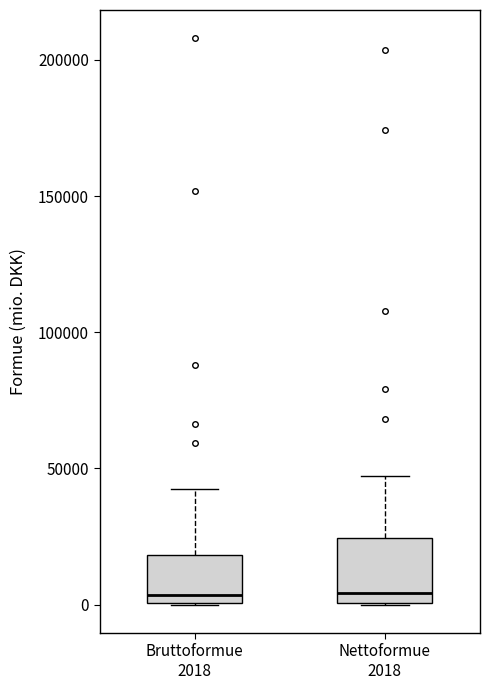

Reading left to right, read every box against the y-axis: the position of its median line, the range the box covers, and the ends of its whiskers. The values are not printed on the chart, so give them approximately, as read against the axis.

Bruttoformue 2018: median 5000, box 0 to 20000, whiskers 0 to 40000
Nettoformue 2018: median 5000, box 0 to 25000, whiskers 0 to 45000